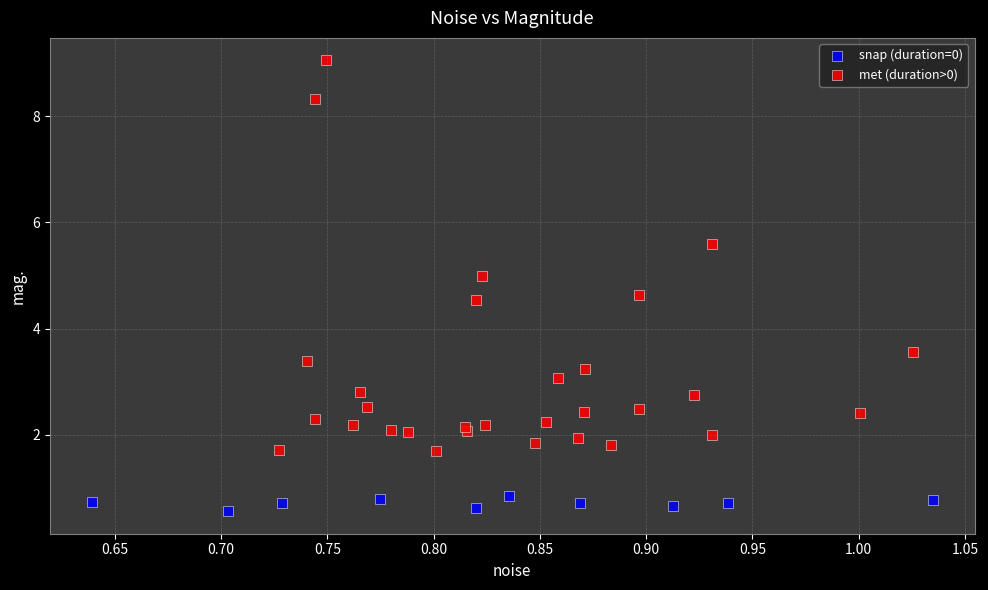

Which series has the widest spread of Y values?

met (duration>0)